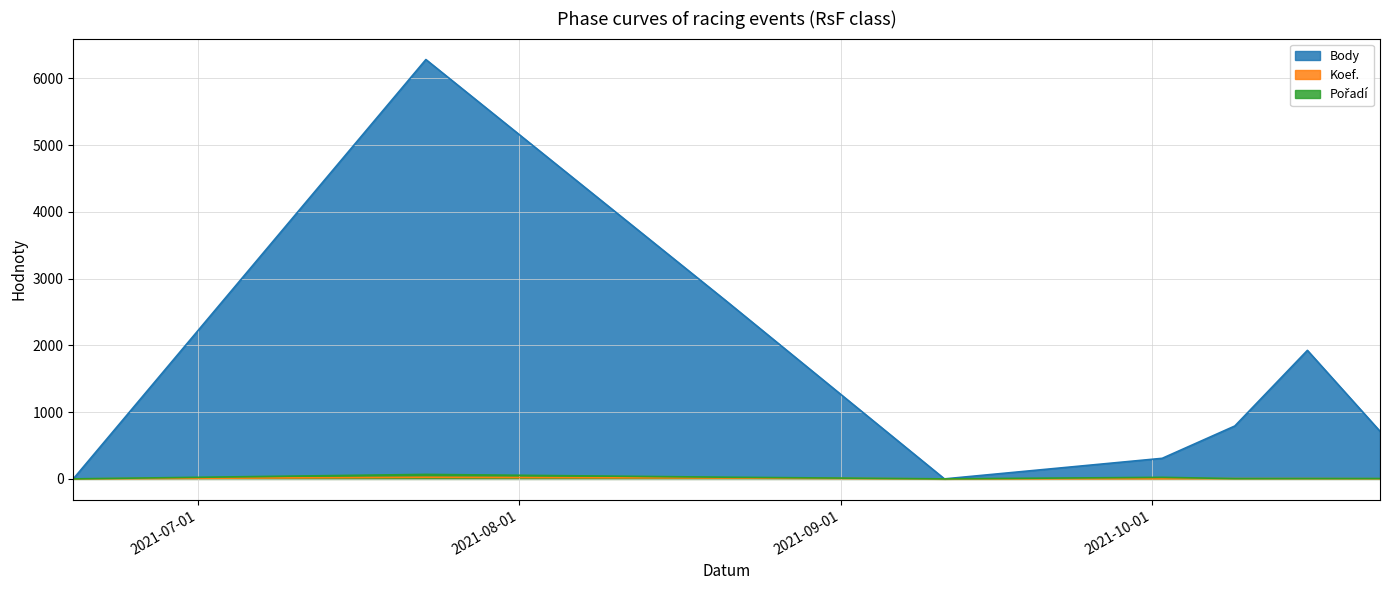

At which category is the sum across all series the highest?

2021-07-23